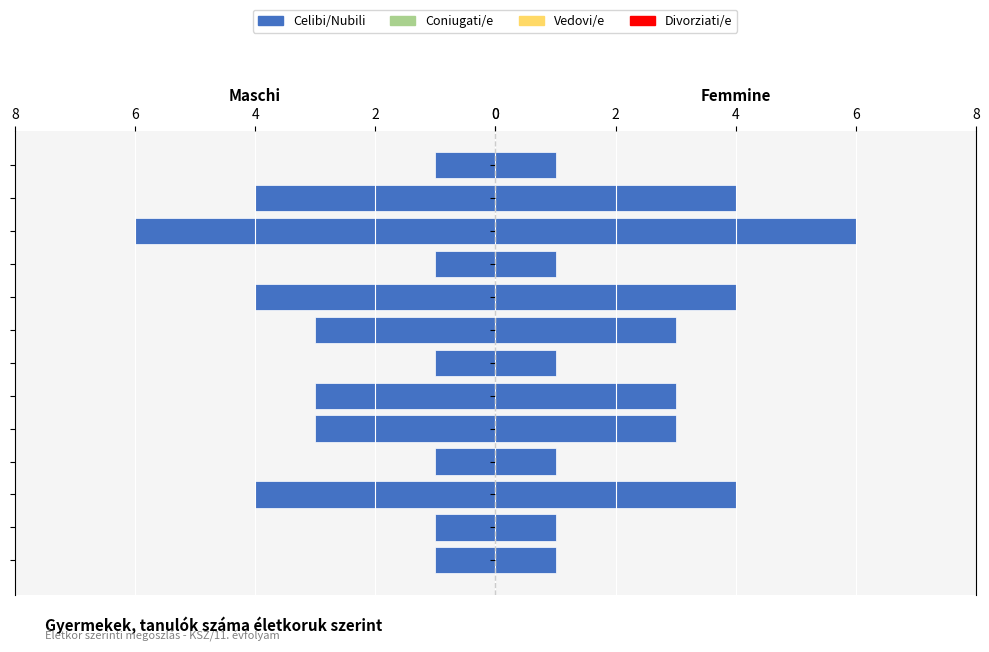

What is the value of the Celibi/Nubili bar at the 9th from the left?

3.0